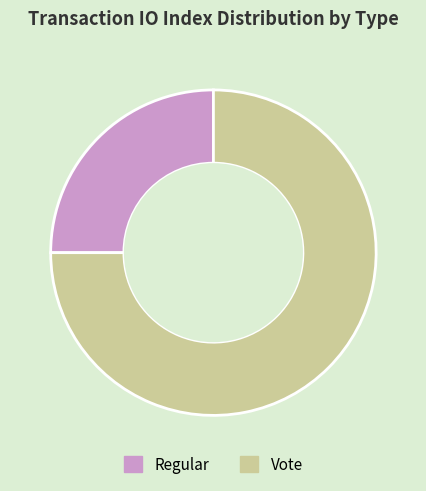

Which category has the smallest portion of the pie?

Regular